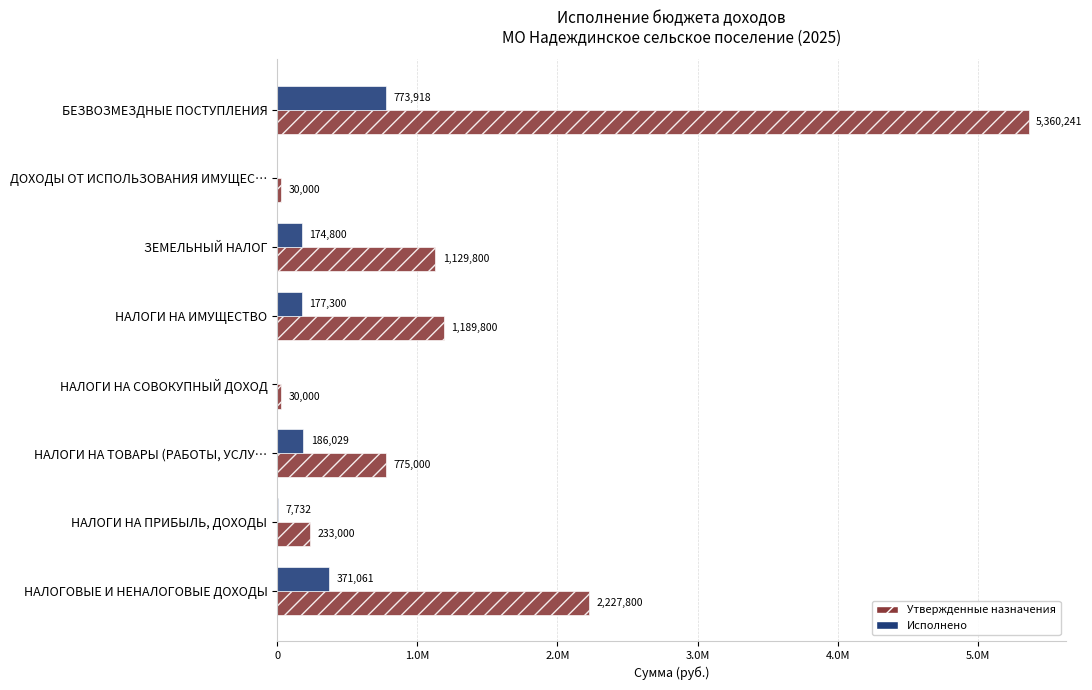

Which series has the largest total across all categories?

Утвержденные назначения